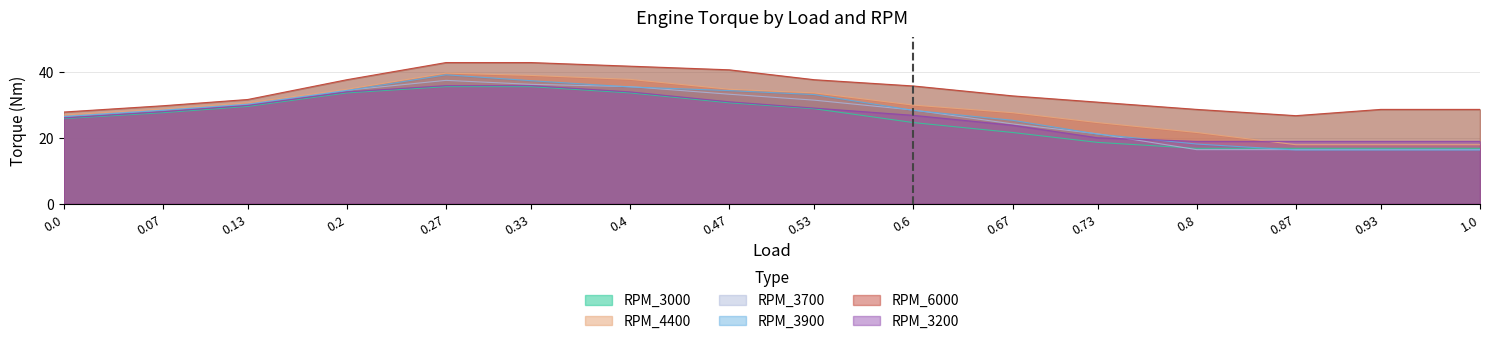

What is the difference between the second highest and second lowest values in the RPM_3700 series?

19.8